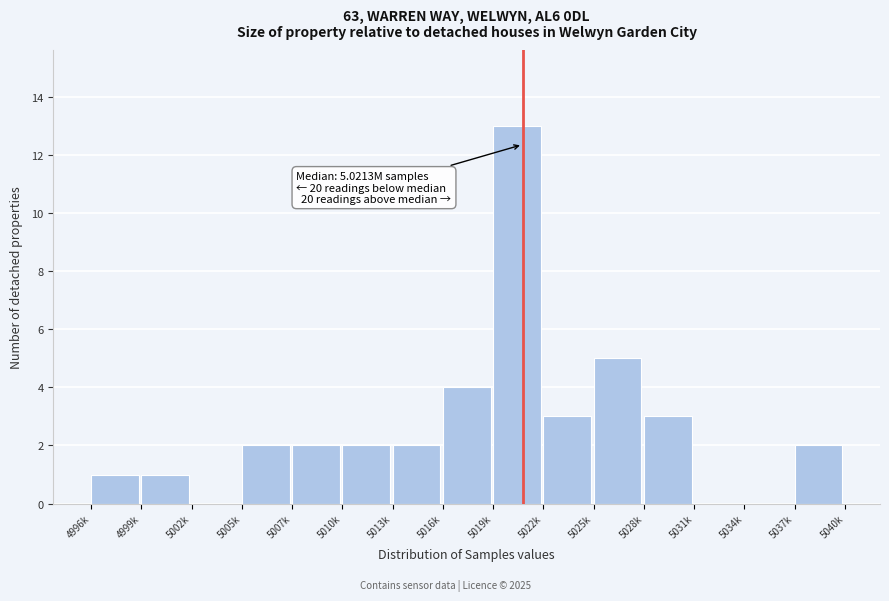

Reading left to right, extract all data points from this chart.

4996k=1	4999k=1	5002k=0	5005k=2	5007k=2	5010k=2	5013k=2	5016k=4	5019k=13	5022k=3	5025k=5	5028k=3	5031k=0	5034k=0	5037k=2